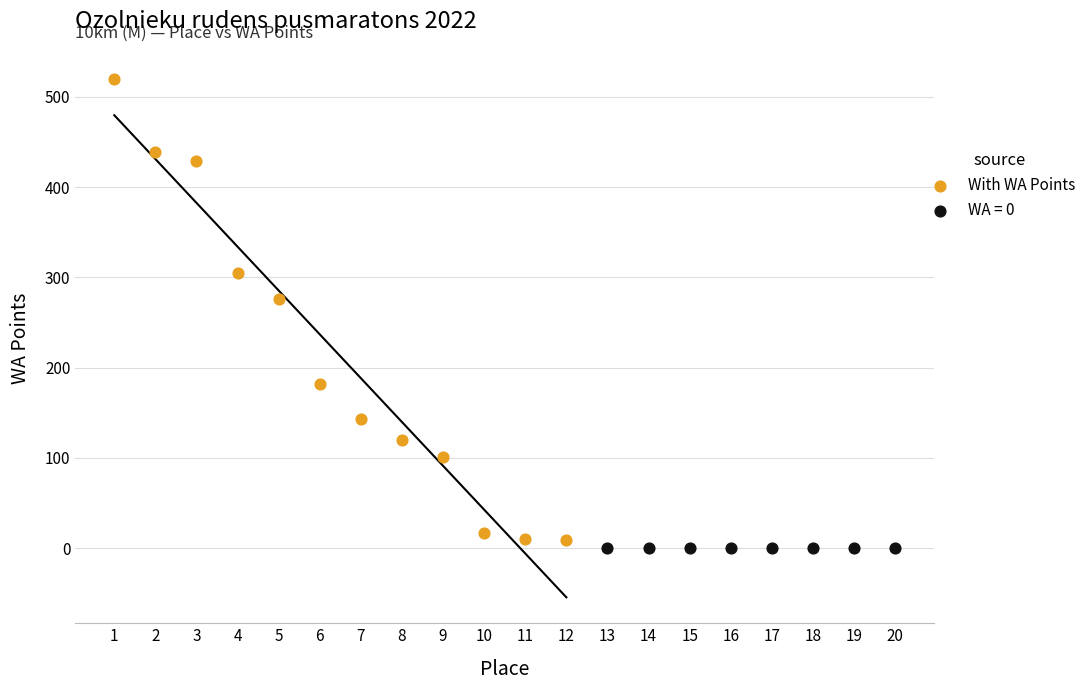

Which series reaches the maximum Y coordinate?

With WA Points